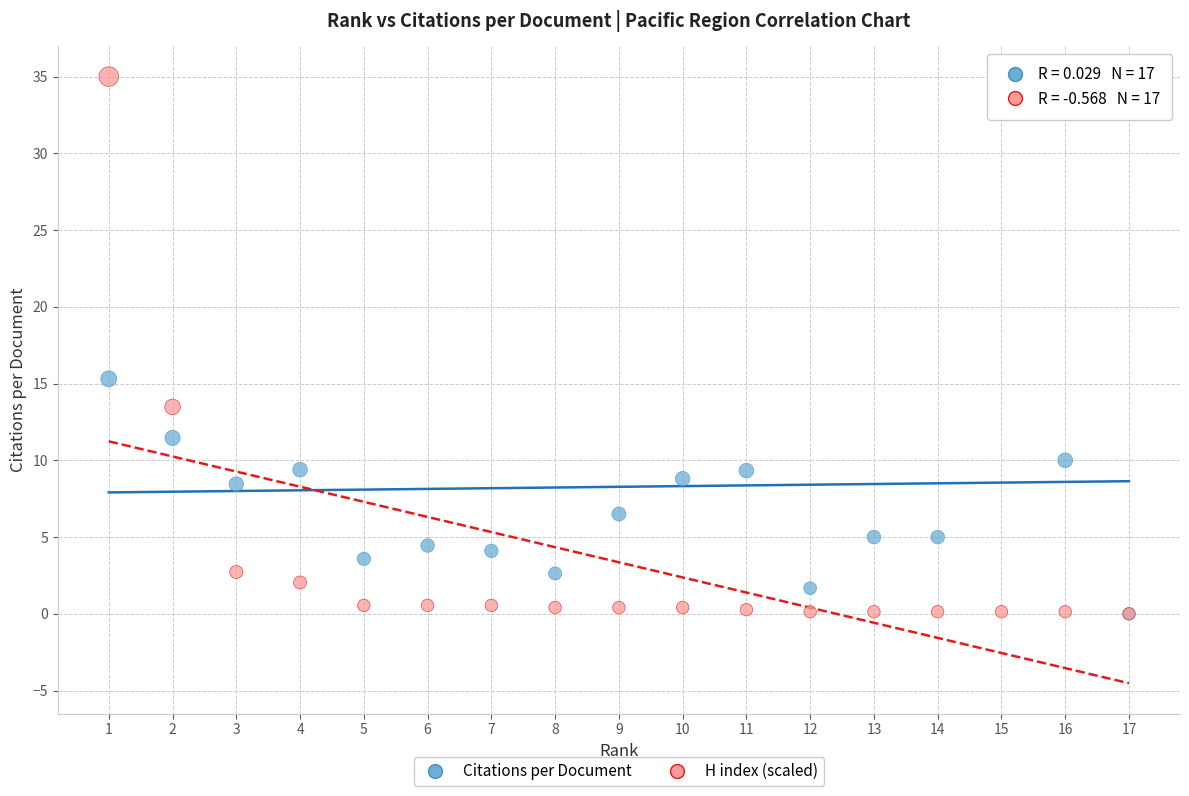

In the Citations per Document series, what Y value is closest to 17?

15.3